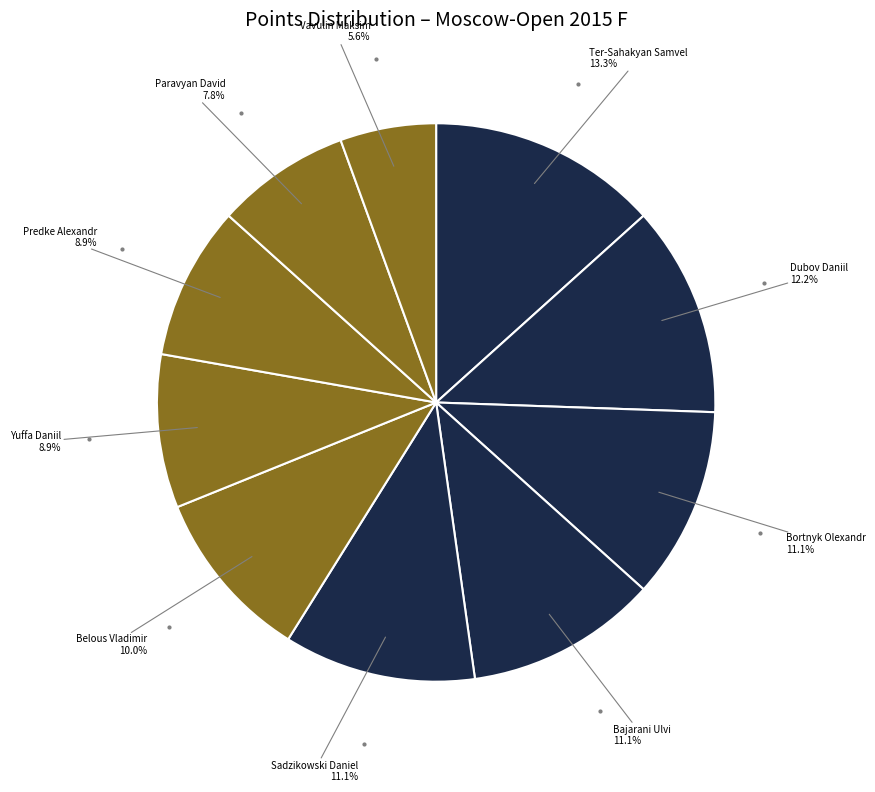

The Bajarani Ulvi slice represents 1% of the pie. True or false?

False